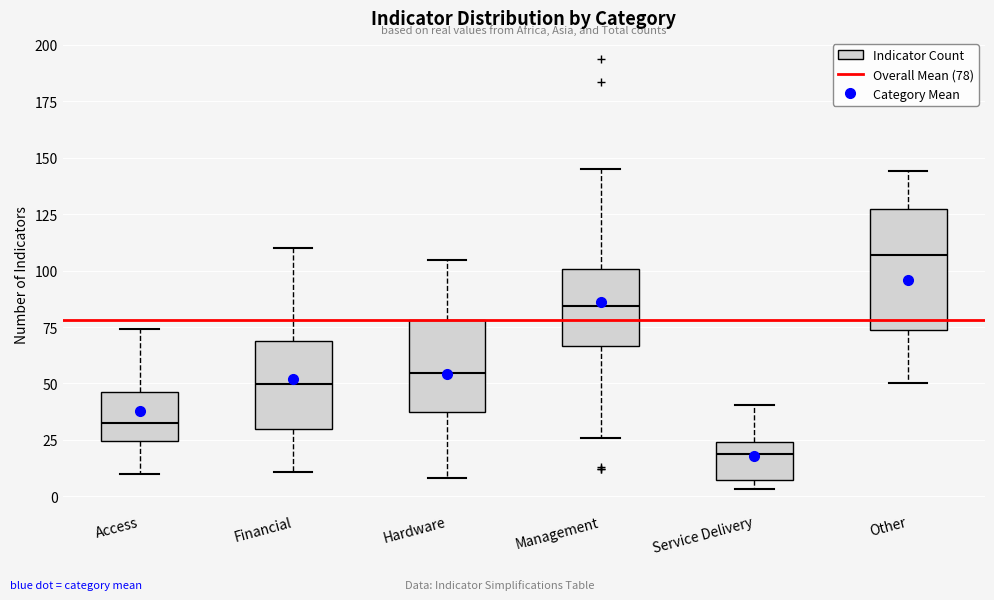

Reading left to right, transcribe this box plot: for each box, give where its median line is, the range the box spans, and where its two whiskers end, as read against the y-axis. The values are not printed on the chart, so give them approximately, as read against the axis.

Access: median 35, box 25 to 45, whiskers 10 to 75
Financial: median 50, box 30 to 70, whiskers 10 to 110
Hardware: median 55, box 35 to 80, whiskers 10 to 105
Management: median 85, box 65 to 100, whiskers 25 to 145
Service Delivery: median 20, box 5 to 25, whiskers 5 (just below the box's lower edge) to 40
Other: median 105, box 75 to 125, whiskers 50 to 145